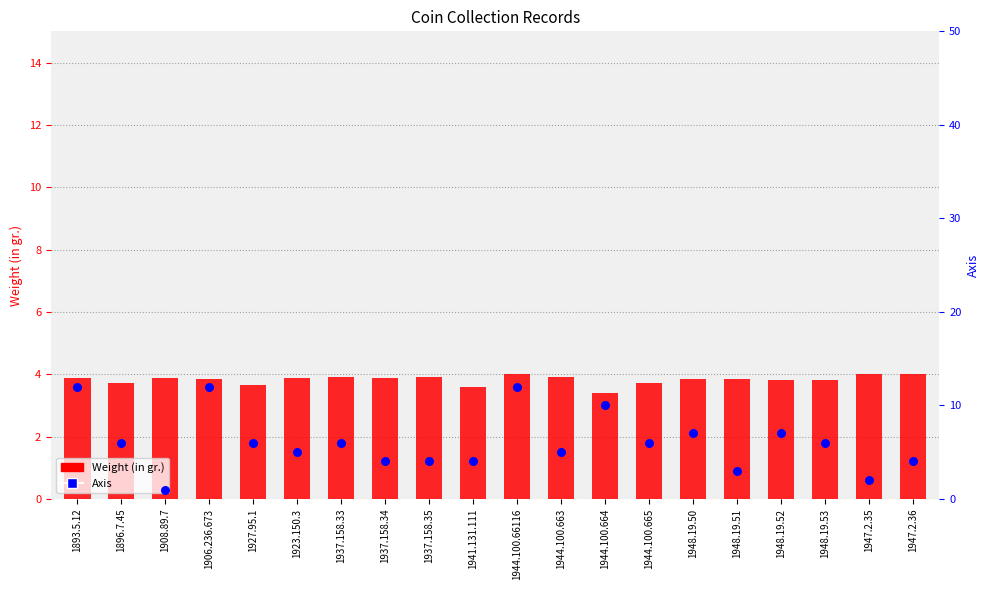

Is the value of Axis at 1906.236.673 greater than the value of Weight (in gr.) at 1944.100.66116?

Yes